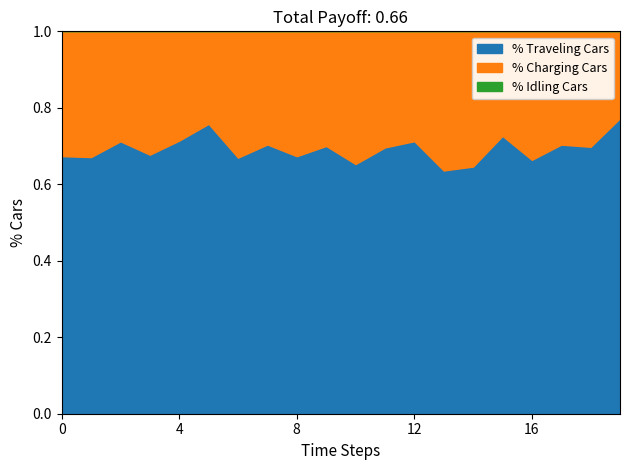

True or false: P1 and P2 cross at least once.

False